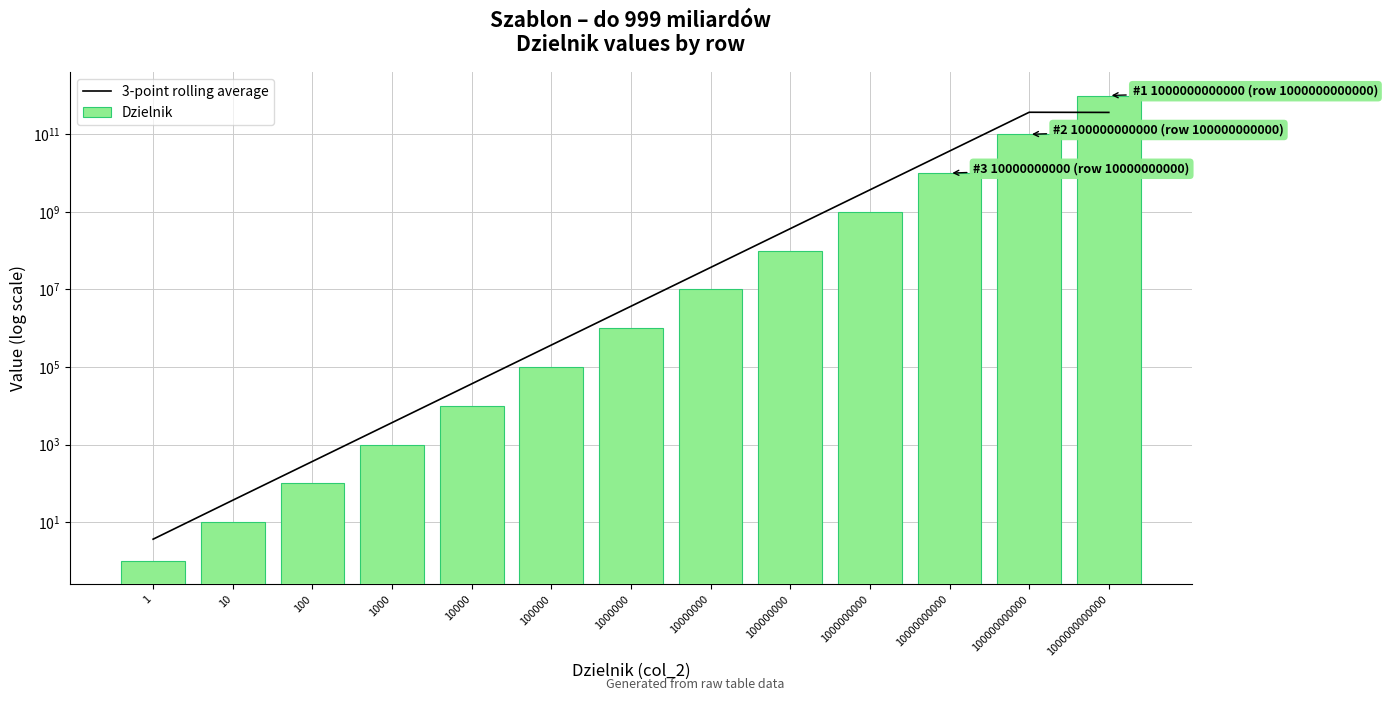

True or false: 3-point rolling average has a value of 61092681.4 at 10000000.

False